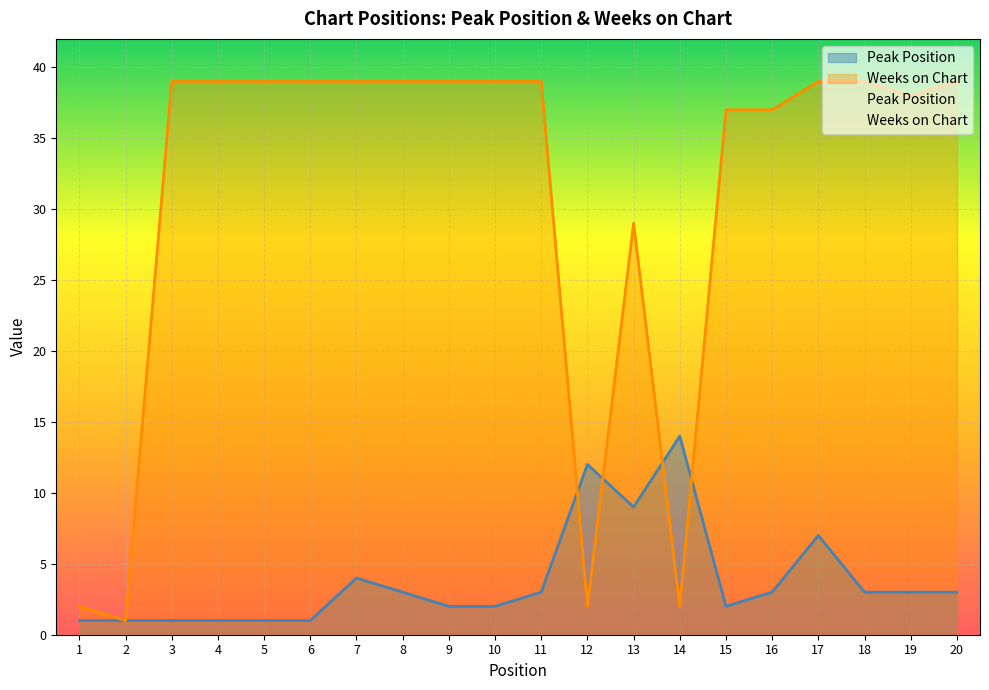

At which label is Peak Position closest to 7?

17